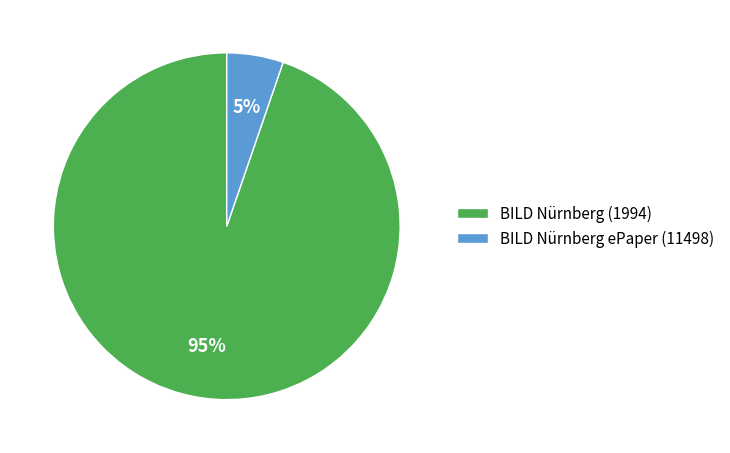

Which slice is the smallest?

BILD Nürnberg ePaper (11498)